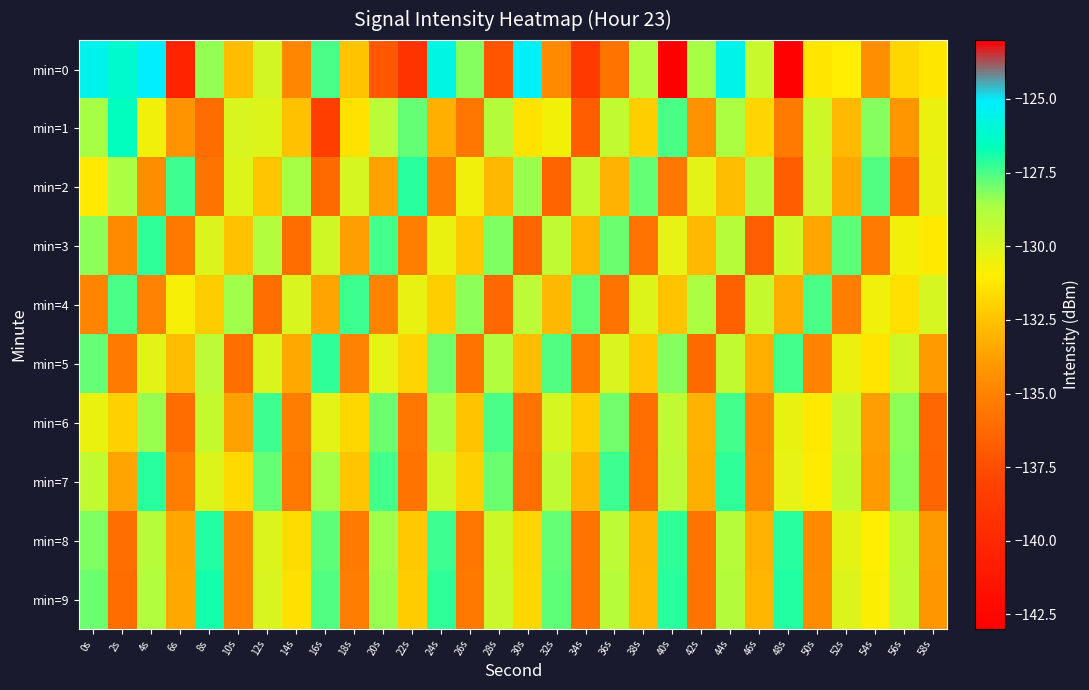

What is the total value across all series at 46s?

-1325.3